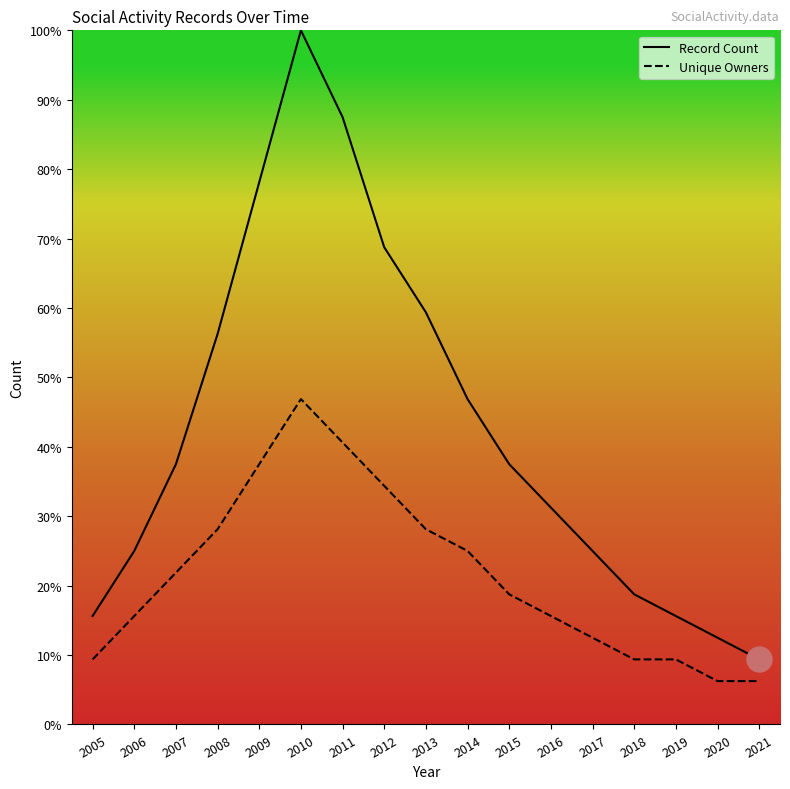

True or false: Unique Owners and Record Count cross at least once.

False